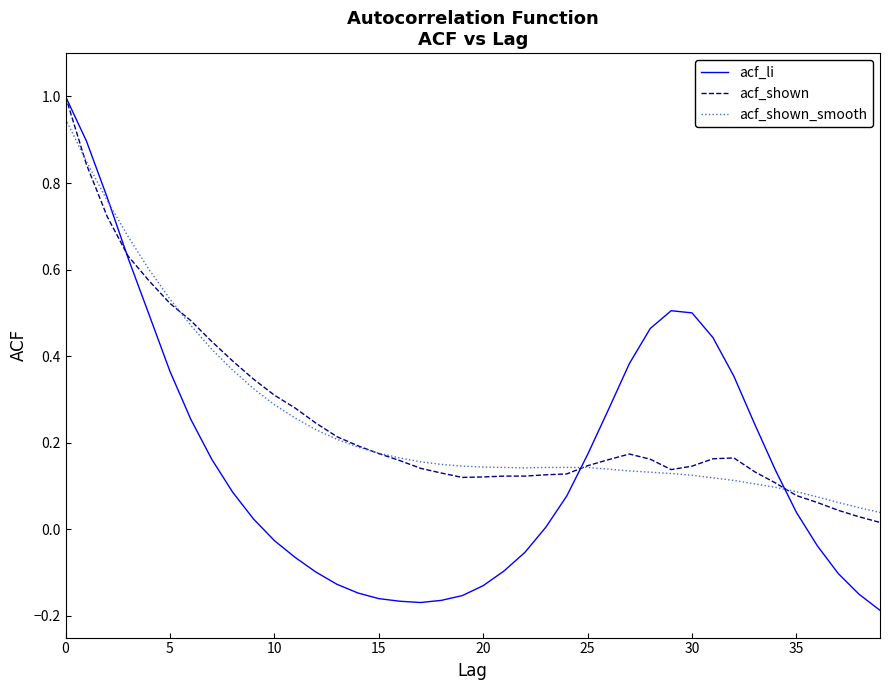

What is the difference between the maximum and minimum values in the acf_shown series?

1.0